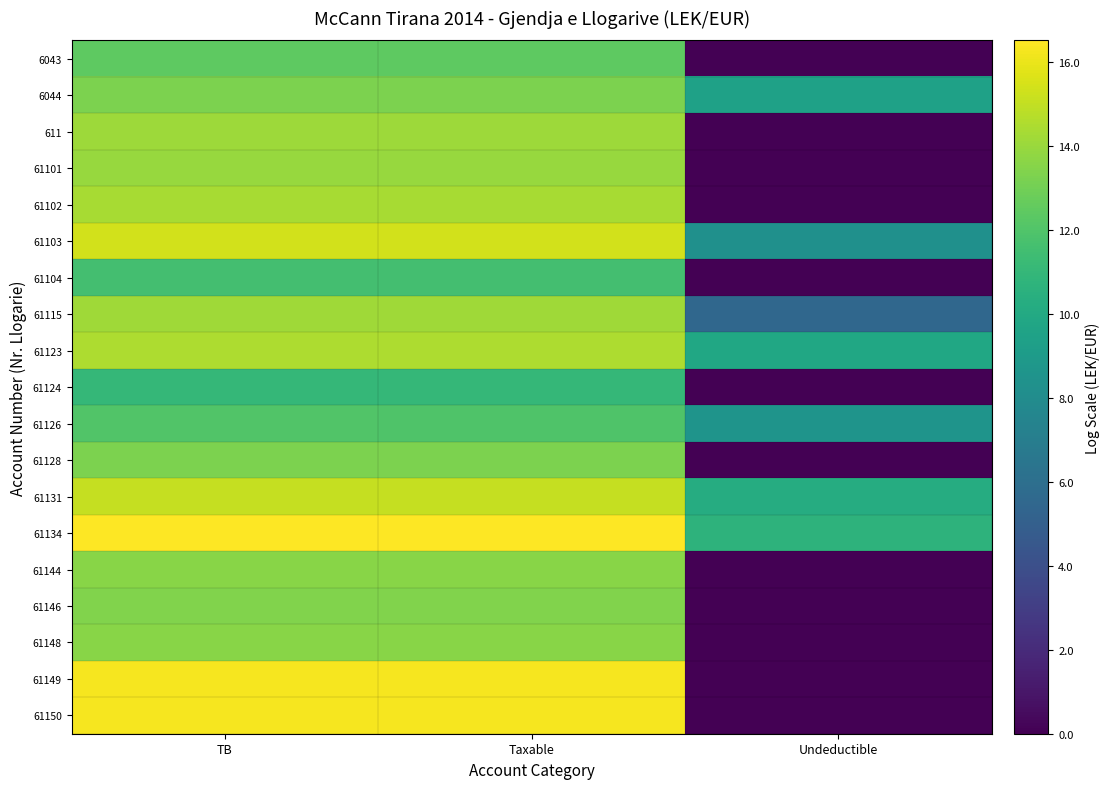

Reading right to left, transcribe all the data shown in this chart.

6043: Undeductible=0.0	Taxable=12.4	TB=12.4
6044: Undeductible=9.5	Taxable=13.3	TB=13.3
611: Undeductible=0.0	Taxable=14.1	TB=14.1
61101: Undeductible=0.0	Taxable=14.0	TB=14.0
61102: Undeductible=0.0	Taxable=14.4	TB=14.4
61103: Undeductible=8.3	Taxable=15.4	TB=15.4
61104: Undeductible=0.0	Taxable=11.6	TB=11.6
61115: Undeductible=5.5	Taxable=14.2	TB=14.2
61123: Undeductible=9.8	Taxable=14.5	TB=14.5
61124: Undeductible=0.0	Taxable=11.0	TB=11.0
61126: Undeductible=8.5	Taxable=12.0	TB=12.0
61128: Undeductible=0.0	Taxable=13.2	TB=13.2
61131: Undeductible=10.2	Taxable=15.1	TB=15.1
61134: Undeductible=10.7	Taxable=16.5	TB=16.5
61144: Undeductible=0.0	Taxable=13.6	TB=13.6
61146: Undeductible=0.0	Taxable=13.4	TB=13.4
61148: Undeductible=0.0	Taxable=13.6	TB=13.6
61149: Undeductible=0.0	Taxable=16.3	TB=16.3
61150: Undeductible=0.0	Taxable=16.3	TB=16.3